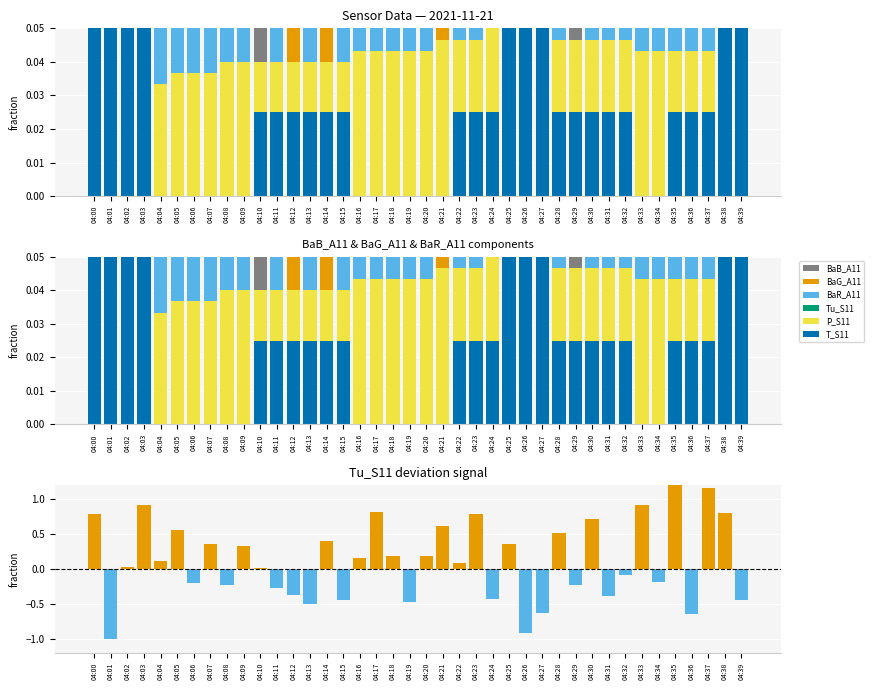

At which label does T_S11 reach its peak?

04:00